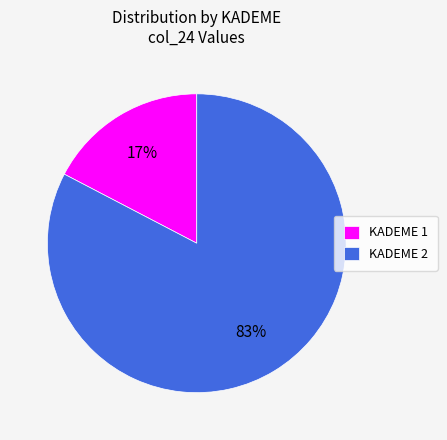

Which category has the smallest portion of the pie?

KADEME 1